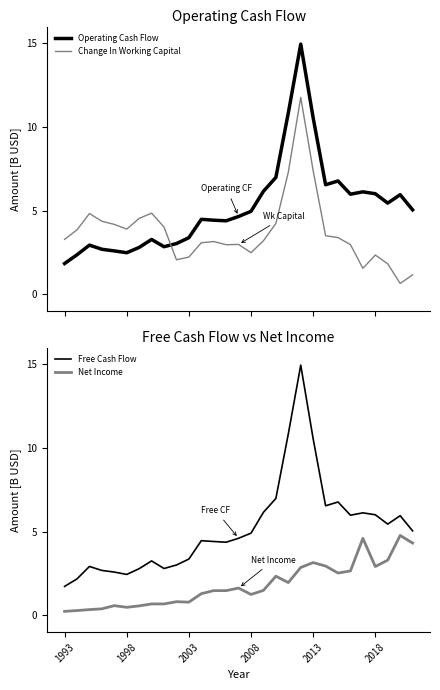

List the series in order of their peak value, highest first.

Operating Cash Flow, Free Cash Flow, Change In Working Capital, Net Income